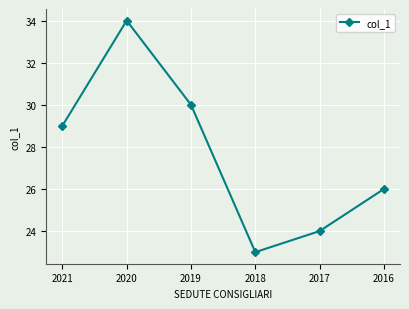

Where is the first local maximum?

2020